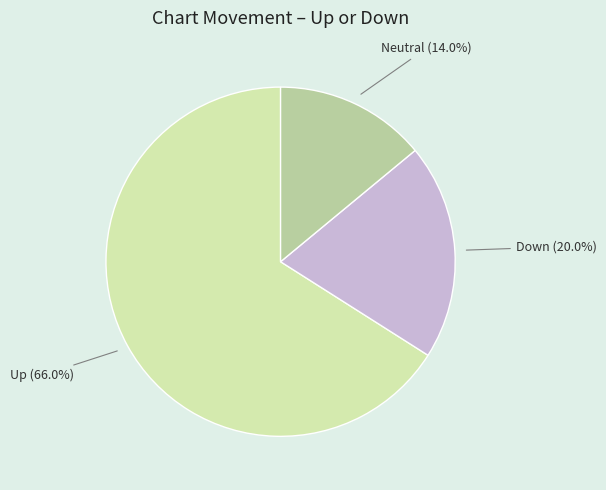

Is there a majority slice in this chart?

Yes